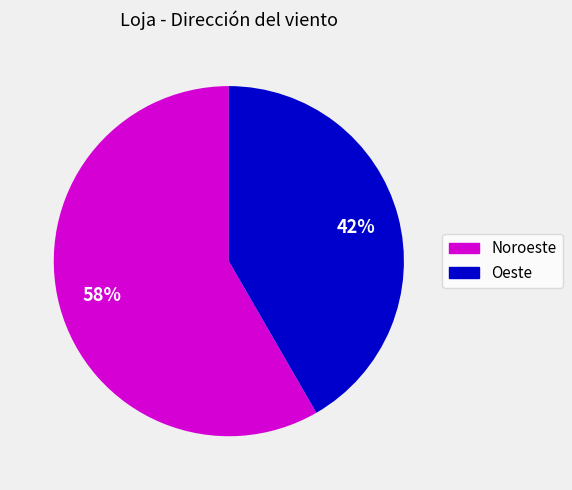

Which slice is the smallest?

Oeste